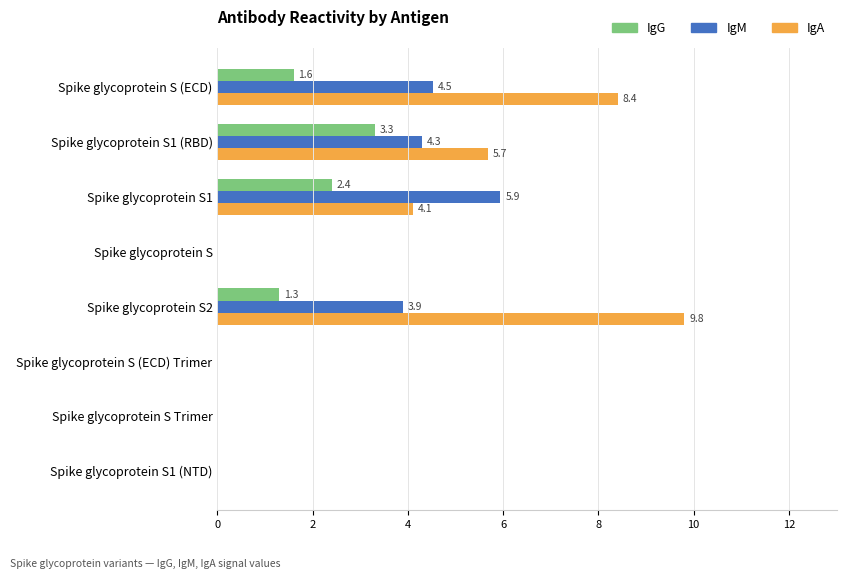

True or false: IgM has a value of 7.4 at Spike glycoprotein S1 (RBD).

False